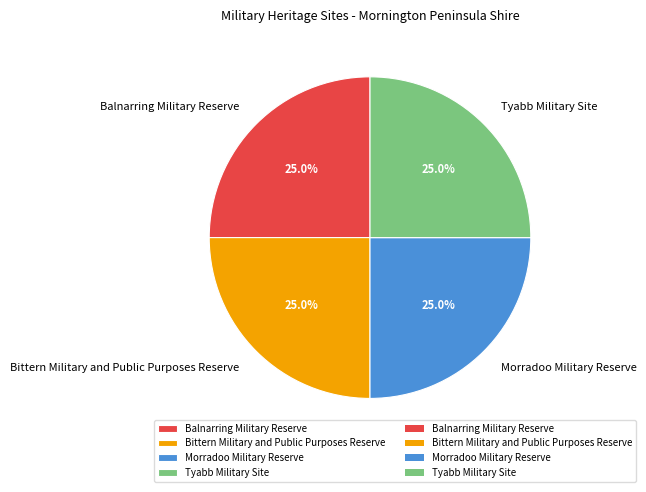

What portion of the pie excludes Tyabb Military Site?

75.0%